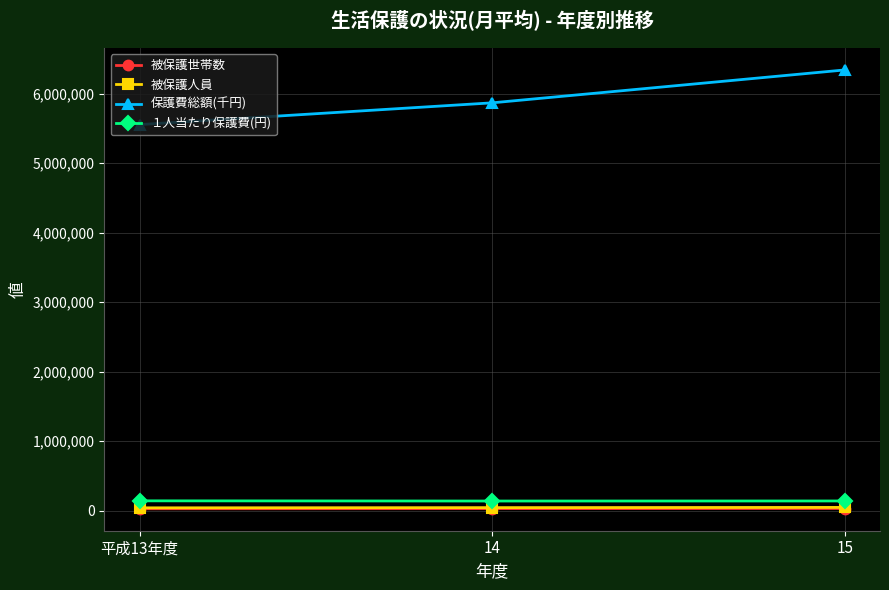

Which series has the largest range (max minus min)?

保護費総額(千円)